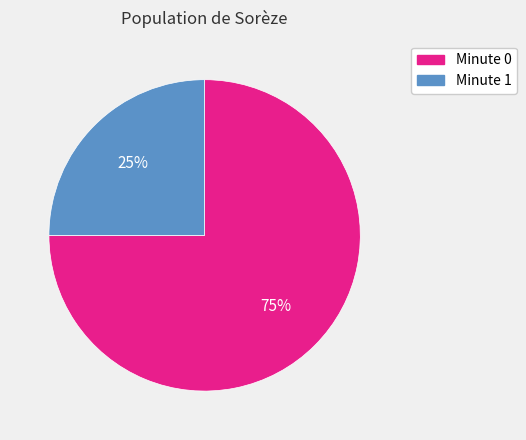

To the nearest percent, what is the average slice percentage?

50%